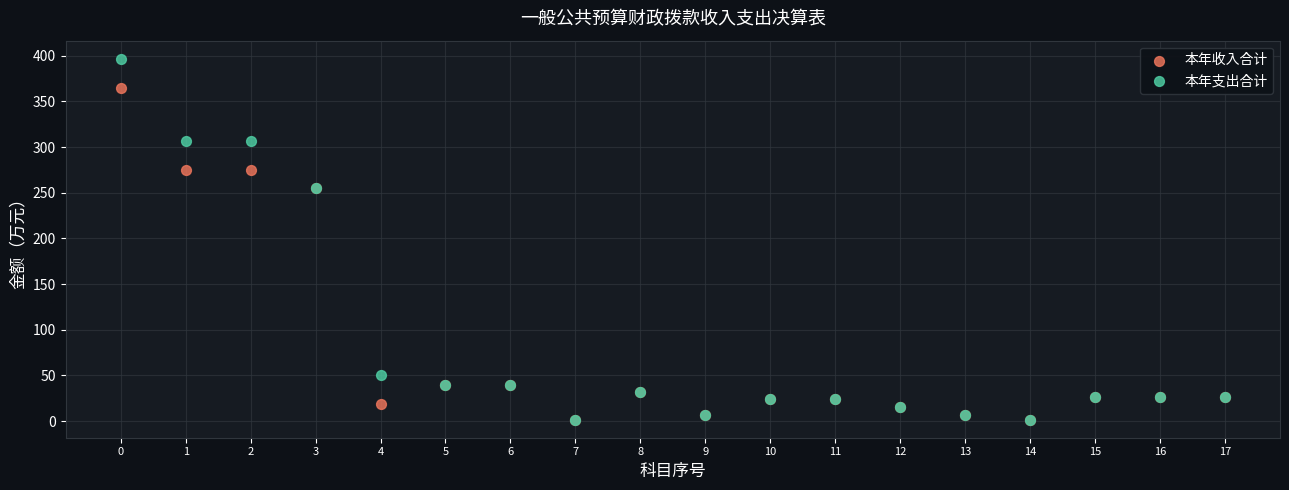

Which series has the largest Y range (max minus min)?

本年支出合计